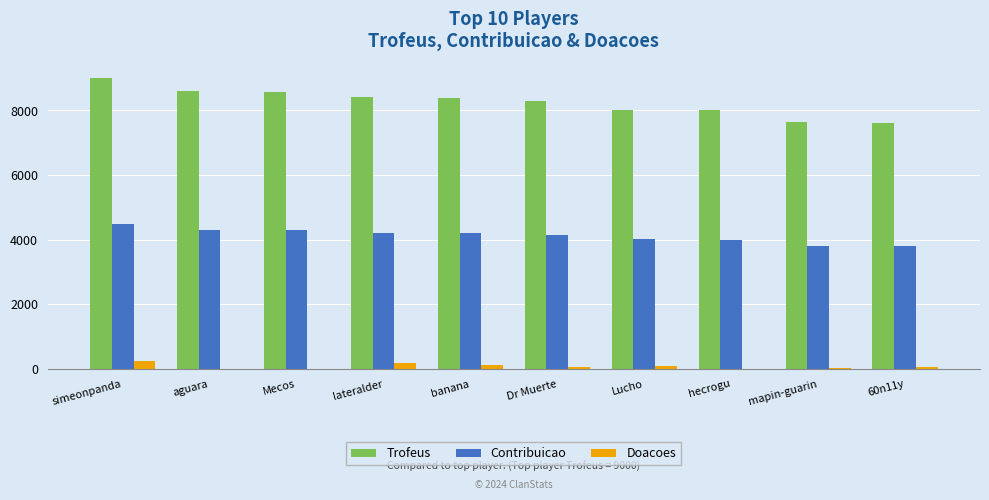

Which series has the largest total across all categories?

Trofeus